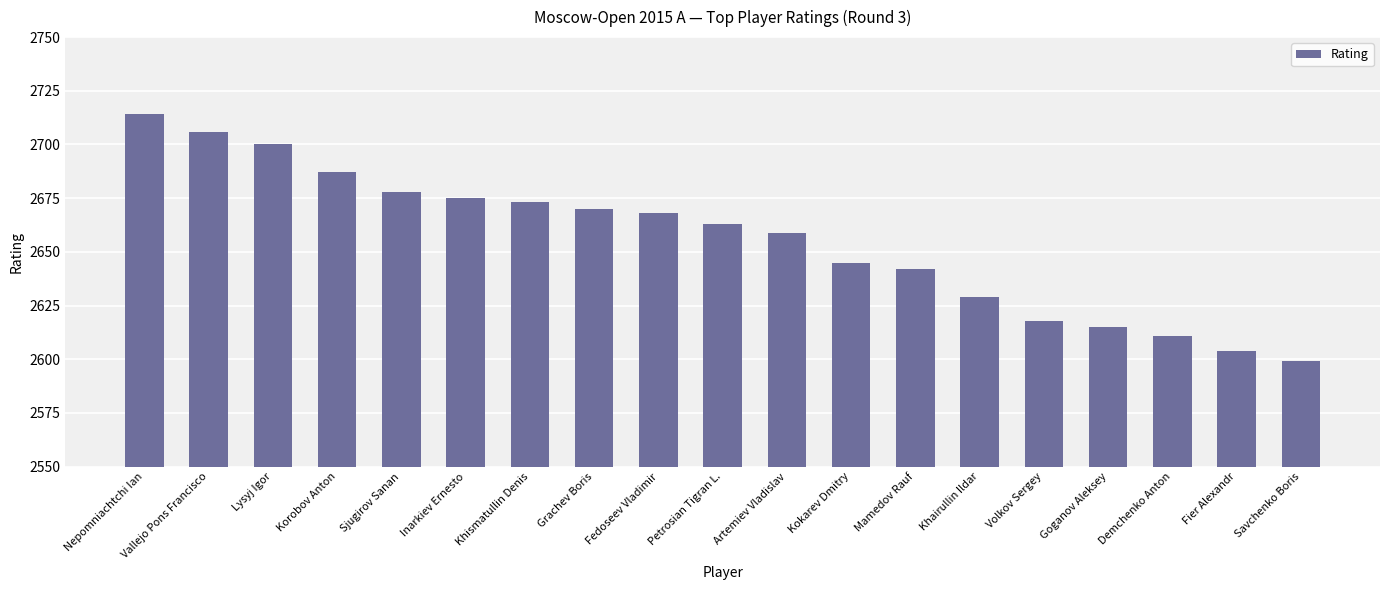

What is the maximum value shown in the chart?

2714